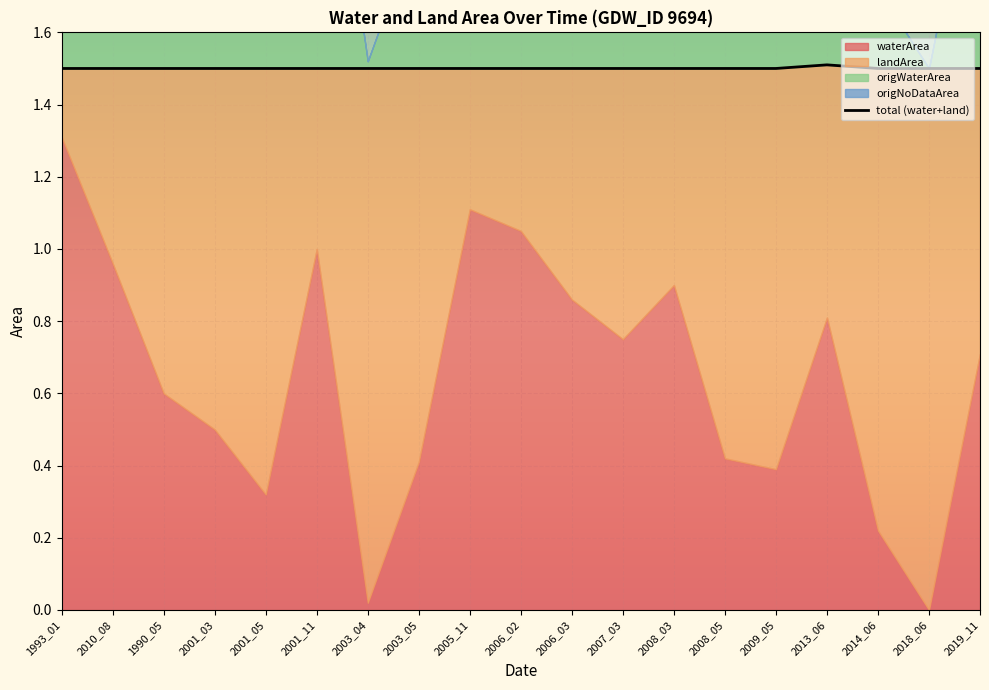

Is the value of origWaterArea at 2009_05 greater than the value of origNoDataArea at 2006_03?

Yes